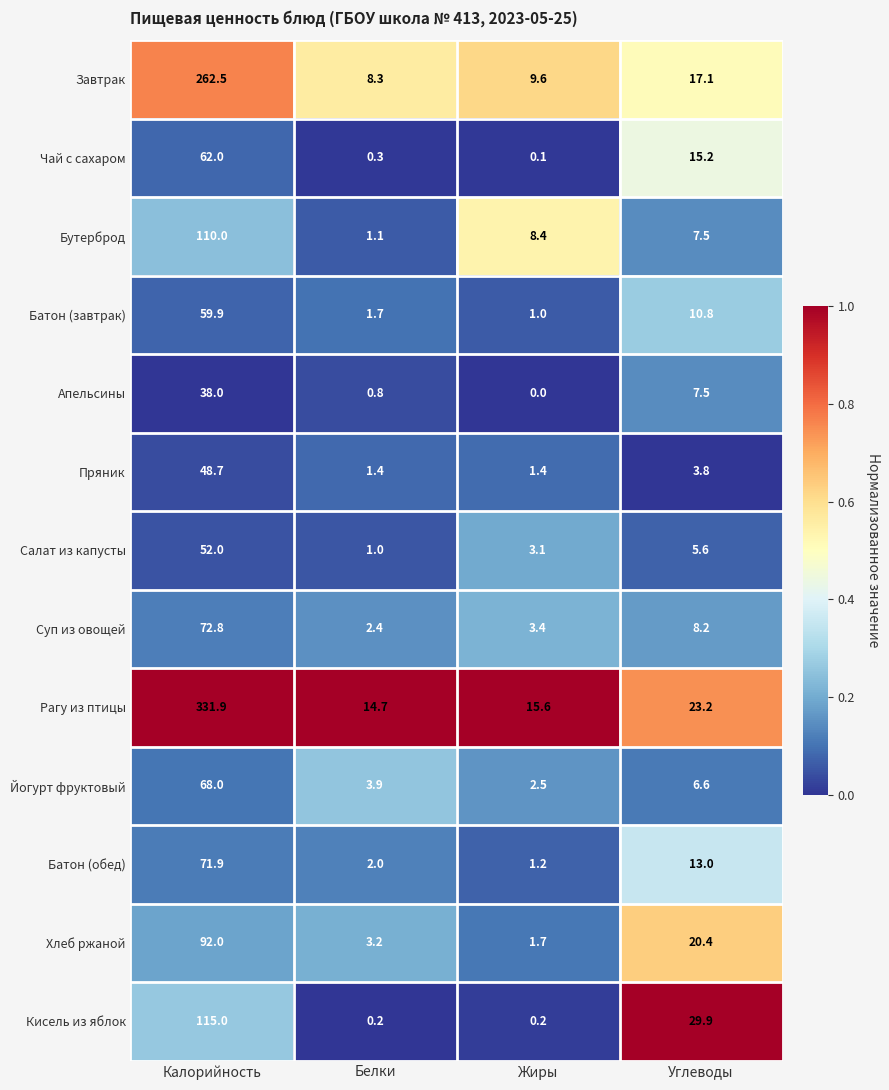

How many distinct data groups are displayed?

13